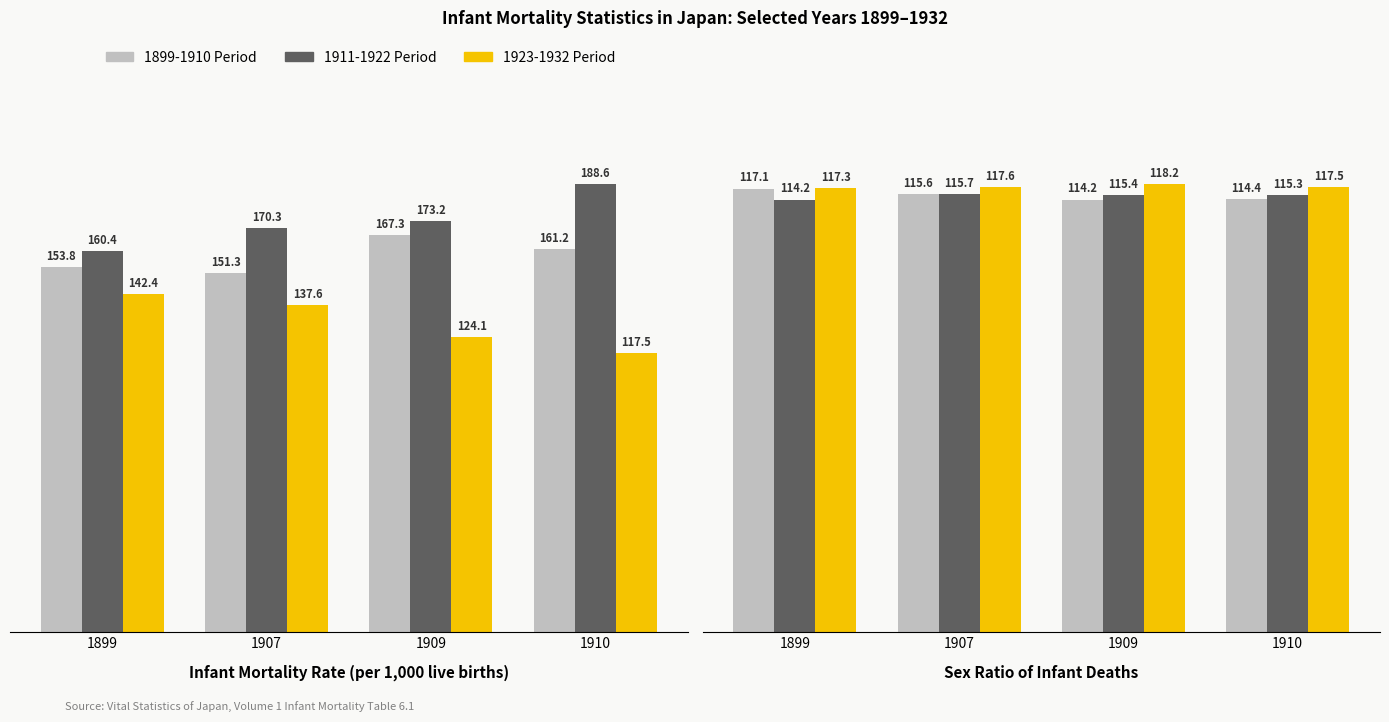

At which label does 1911-1922 Period reach its minimum?

1899